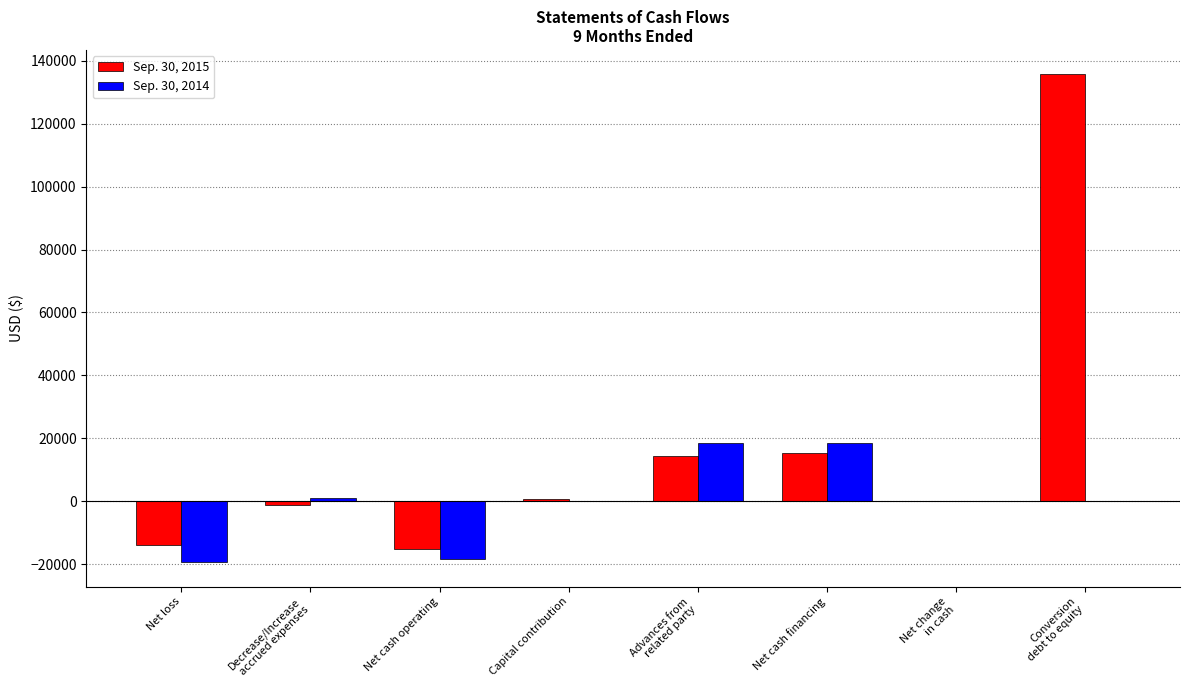

What is the approximate value of Sep. 30, 2014 at Advances from
related party?

18408